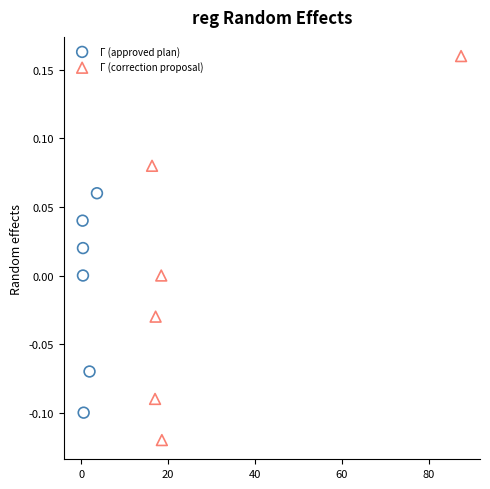

Which series reaches the minimum Y coordinate?

Г (correction proposal)